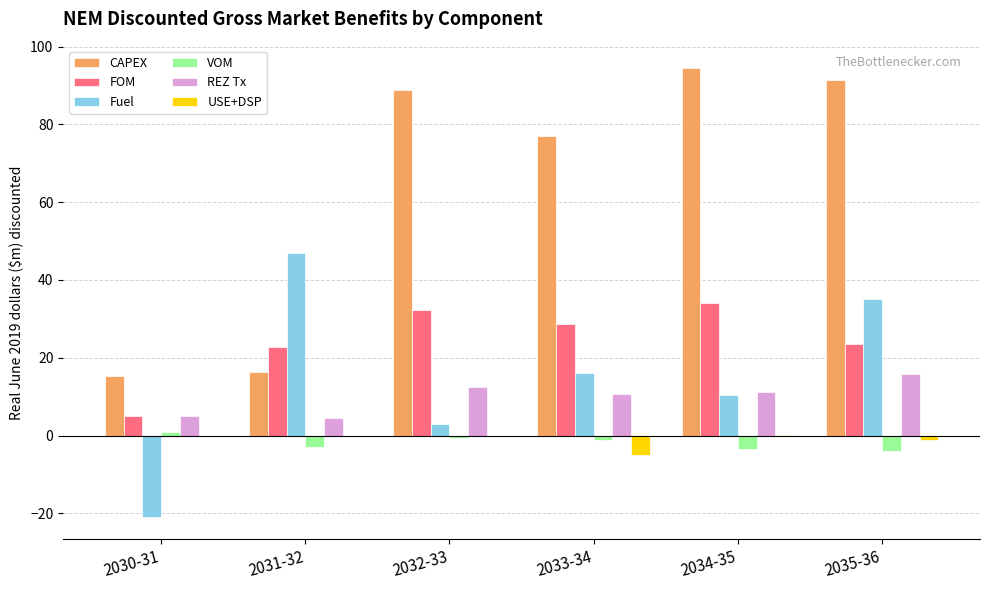

What is the difference between the USE+DSP values at 2033-34 and 2034-35?

5.2